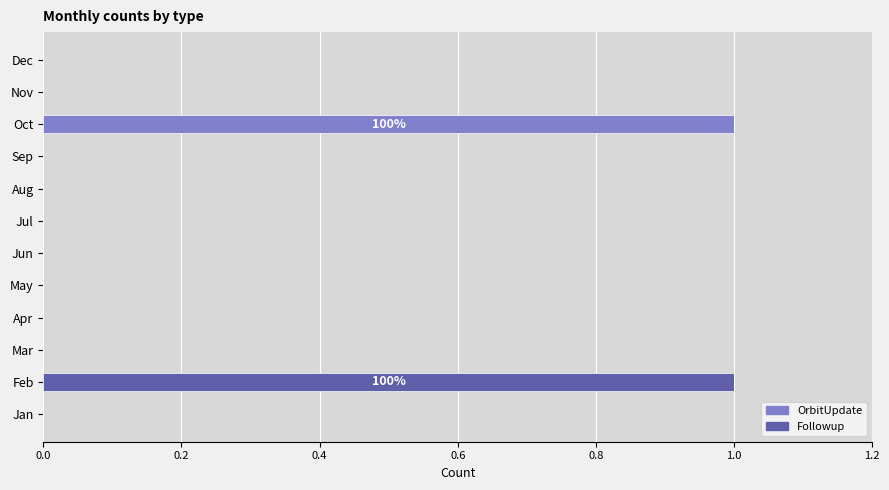

How many categories are shown in the chart?

12